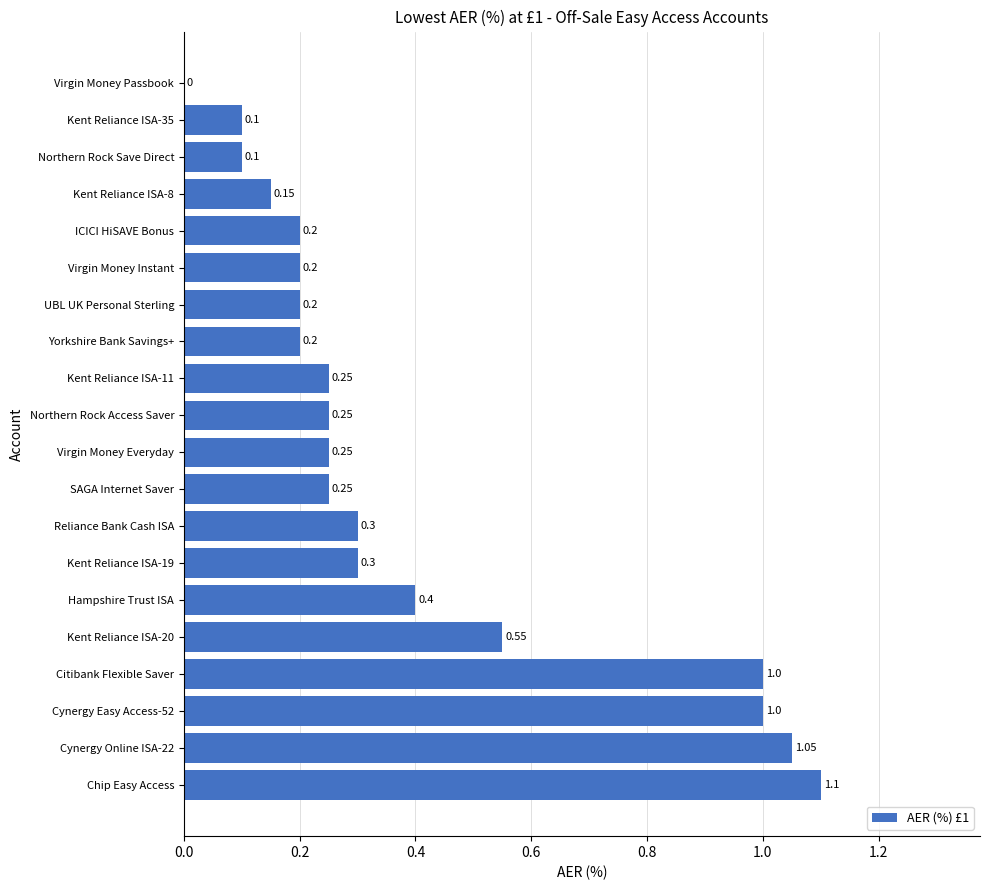

Which label corresponds to the largest value in the chart?

Chip Easy Access